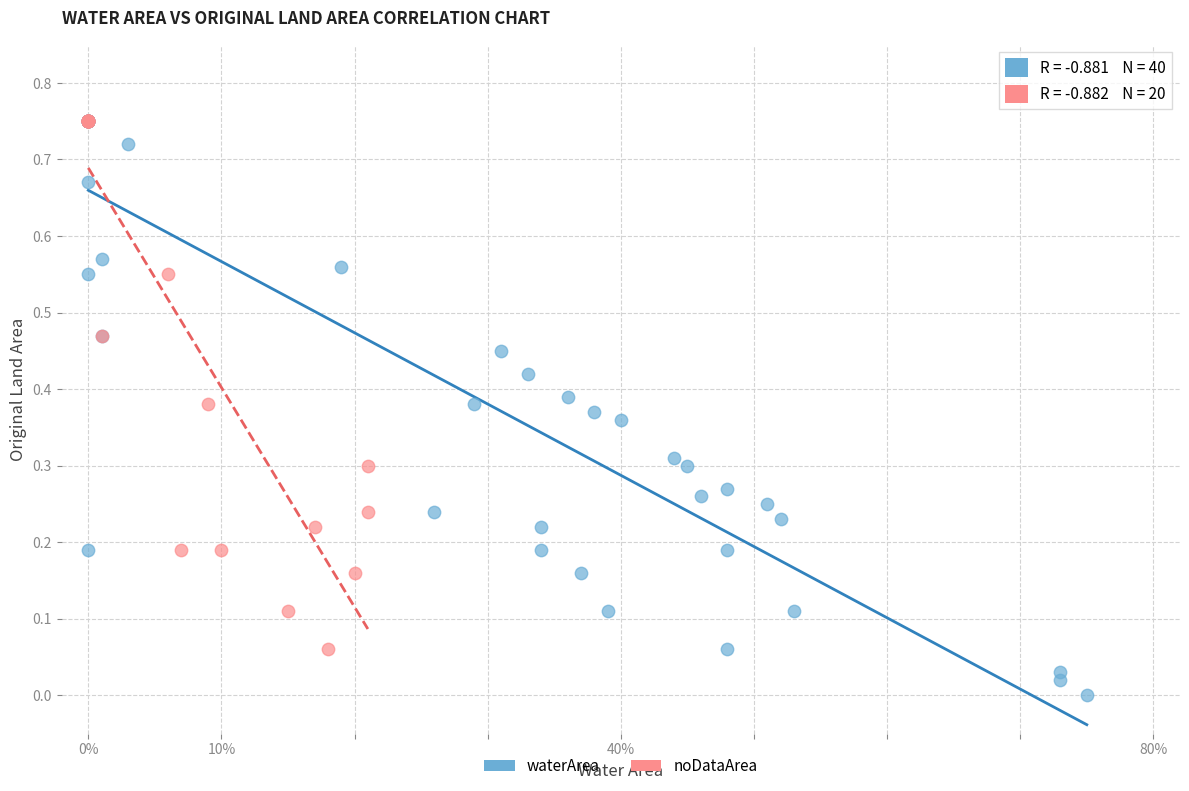

Which series has the widest spread of Y values?

waterArea